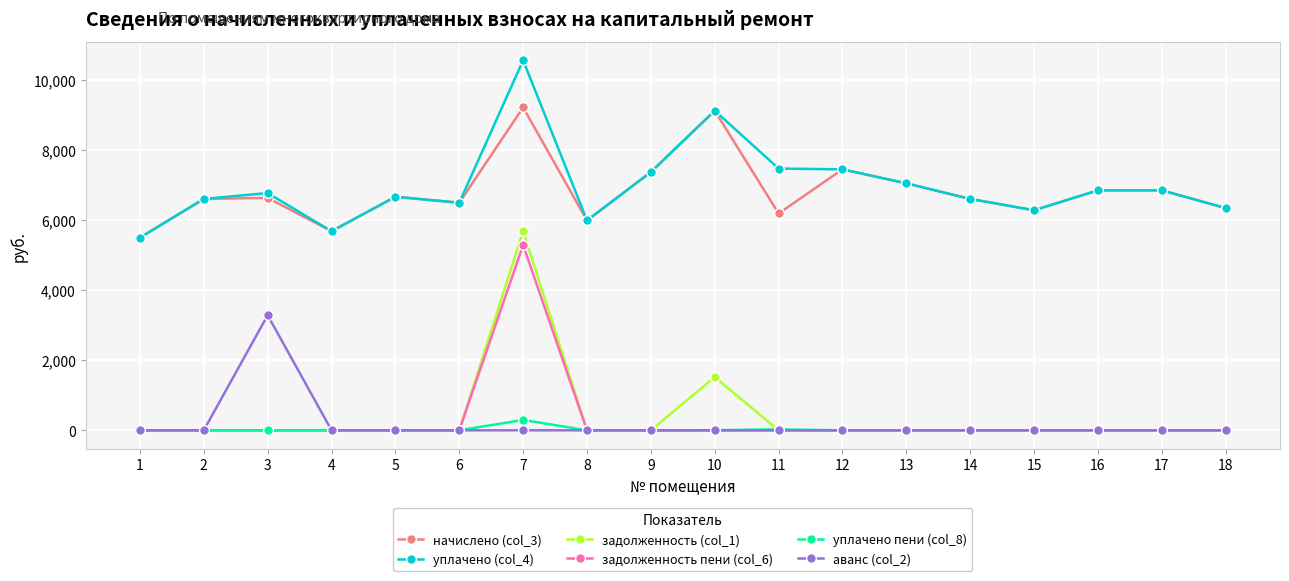

At which label is уплачено (col_4) closest to 8030?

11